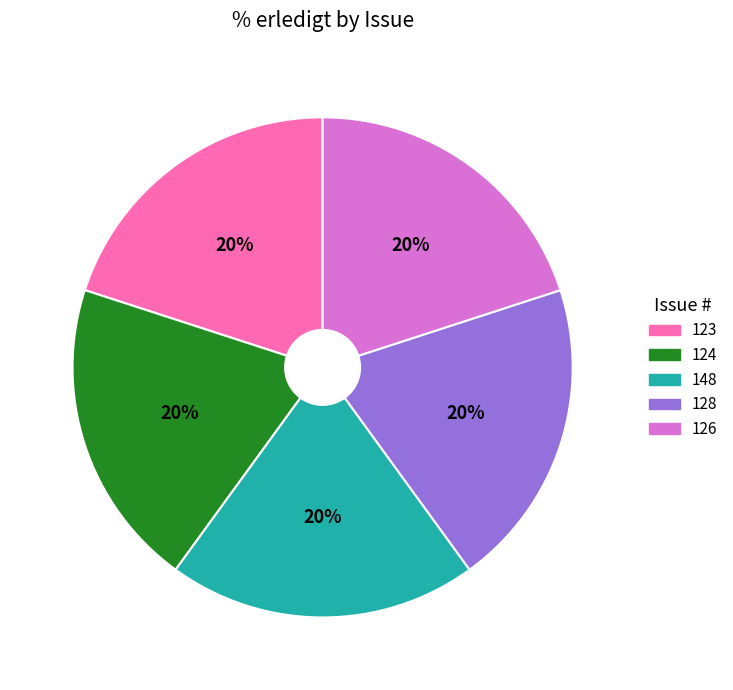

Does any single category account for the majority?

No